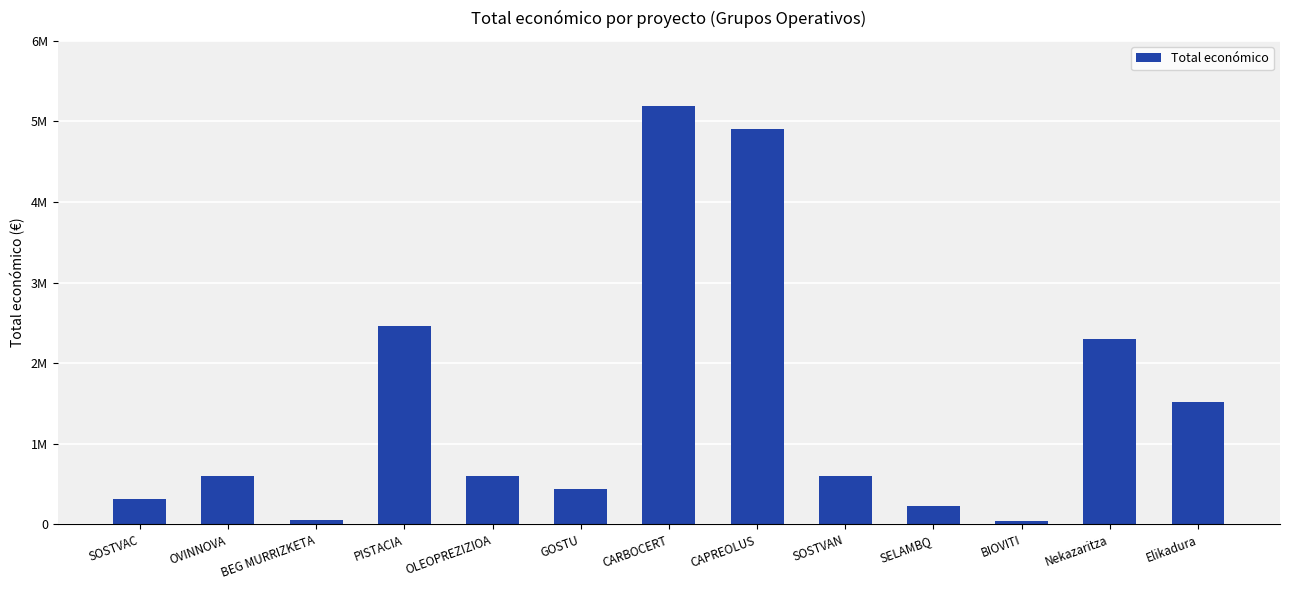

Does the chart contain any negative values?

No